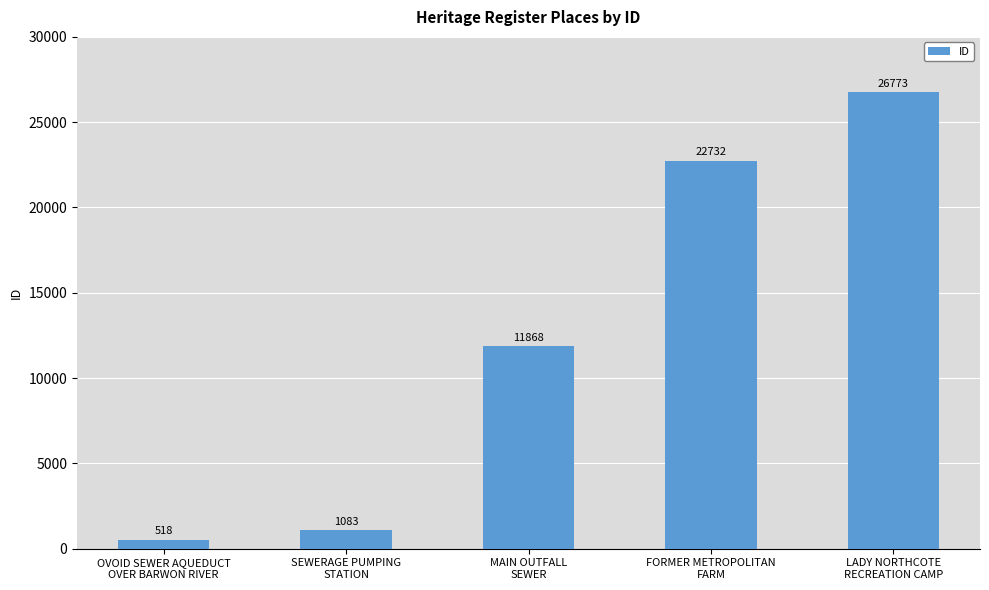

Which category has the lowest value across all series?

OVOID SEWER AQUEDUCT
OVER BARWON RIVER